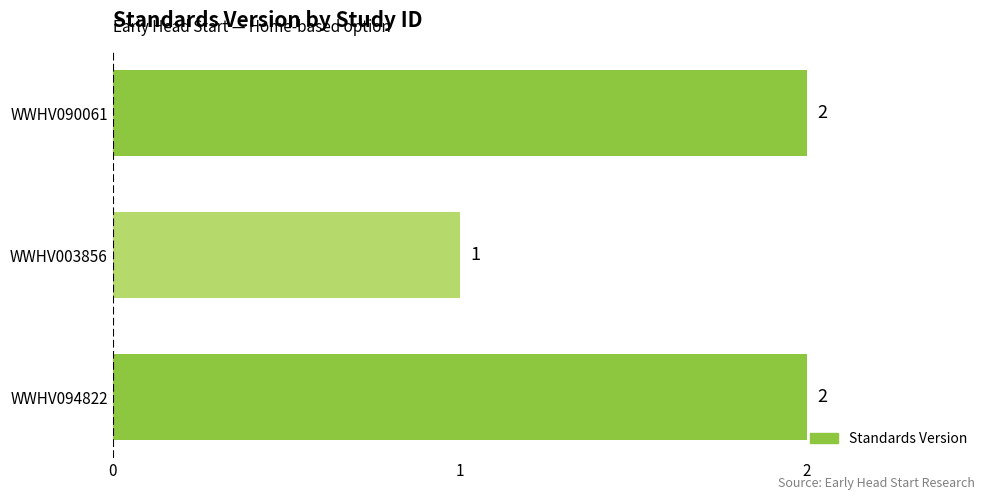

The chart shows a value of 2 at WWHV094822. True or false?

True